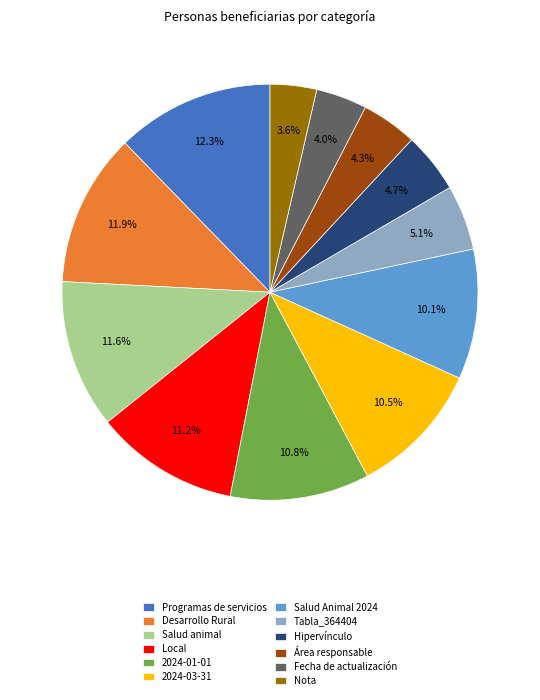

Between Programas de servicios and Local, which is larger?

Programas de servicios